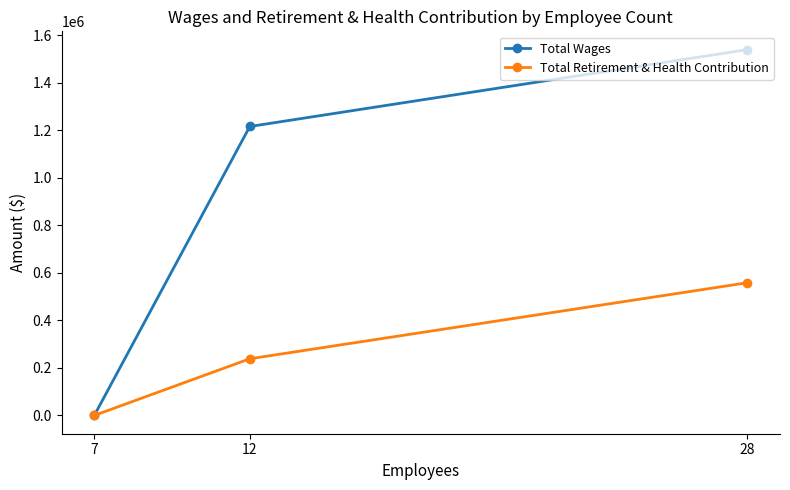

What is the sum of all Total Wages values?

2754699